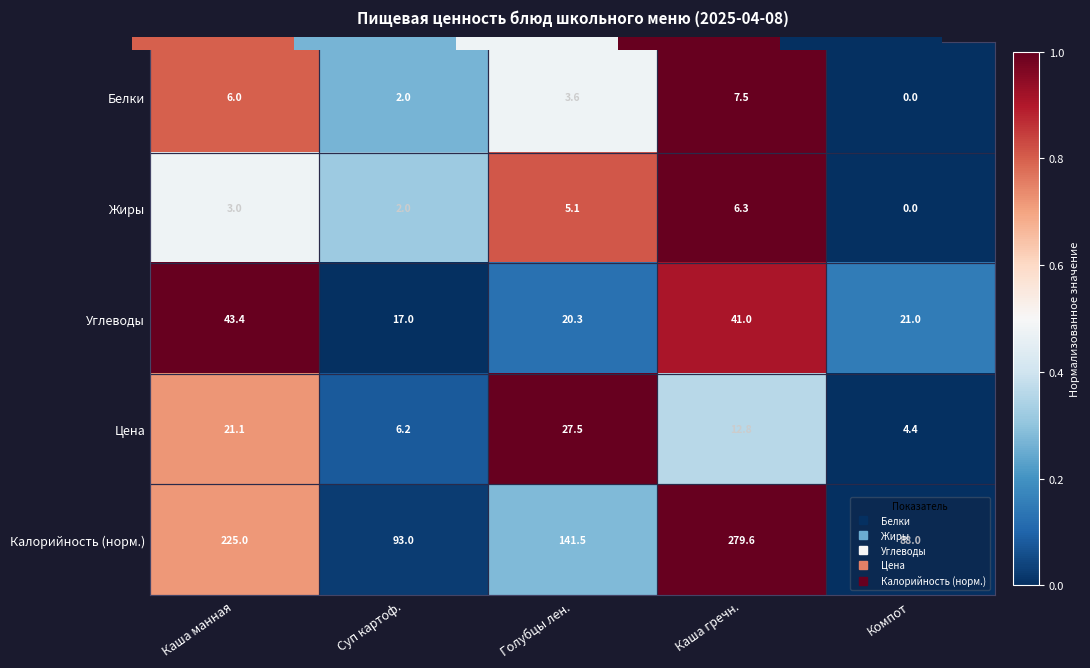

Rank the series by their maximum value, from highest to lowest.

Калорийность (норм.), Углеводы, Цена, Белки, Жиры